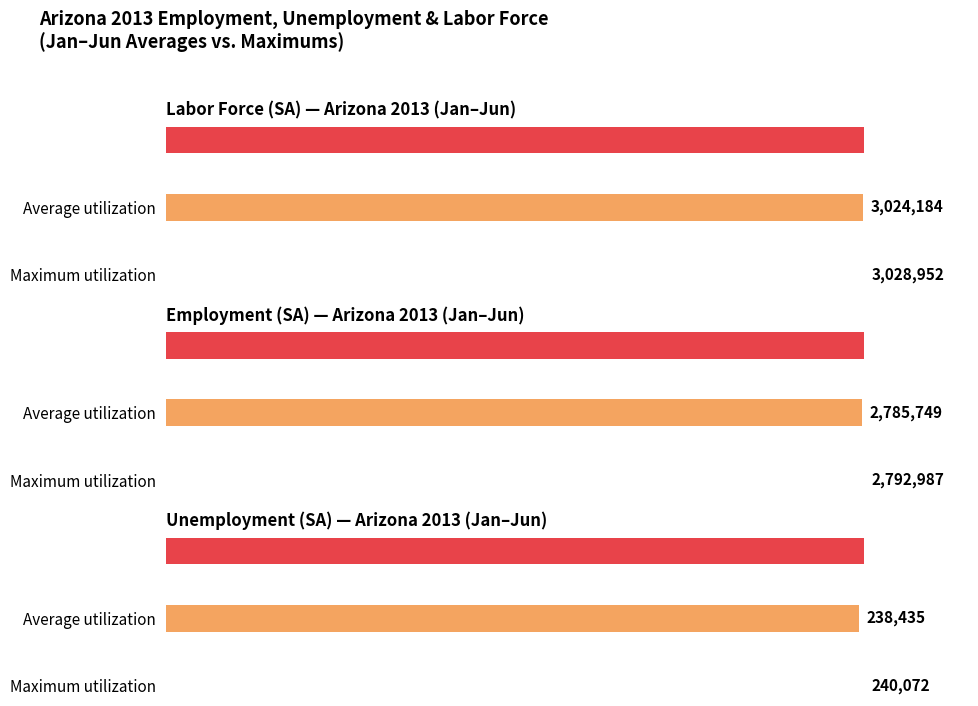

What is the approximate value of Employment (SA) at JUN, to the nearest 10?

2792990